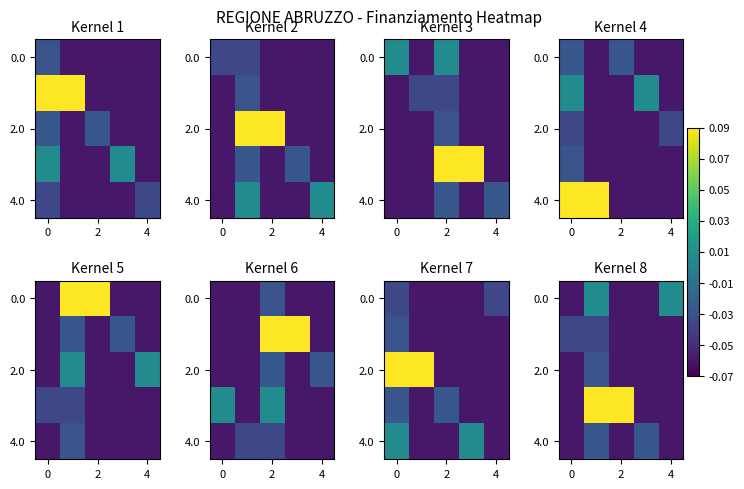

Is it true that 4.0 equals -0.0 at 2?

False